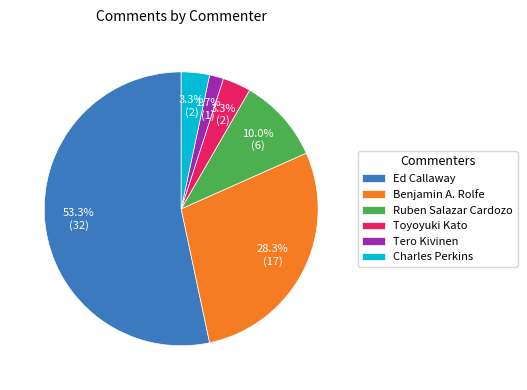

Count the number of slices in the pie.

6